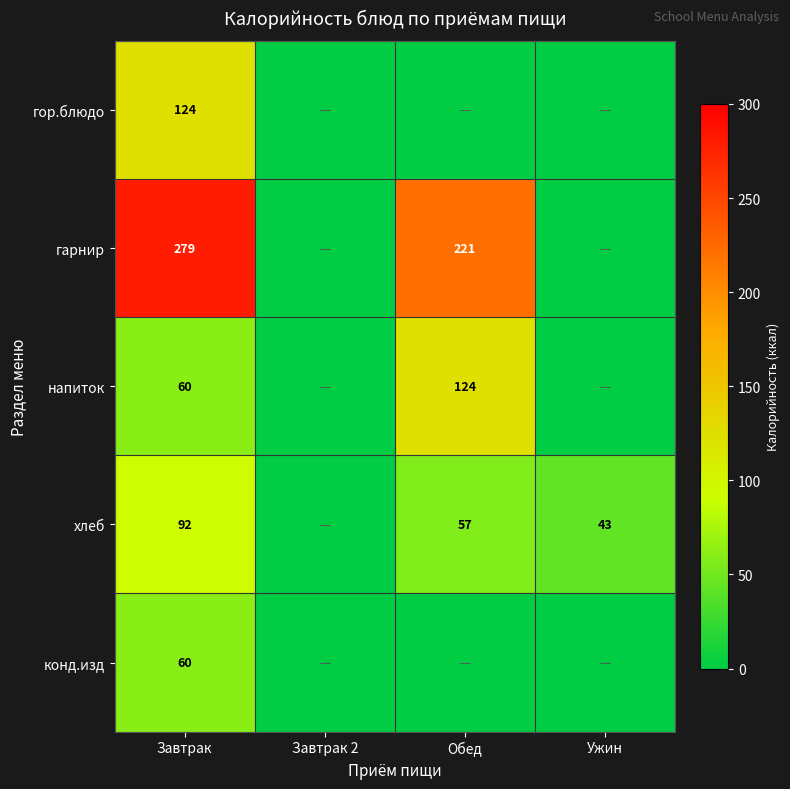

The value of конд.изд at Завтрак is 30. True or false?

False